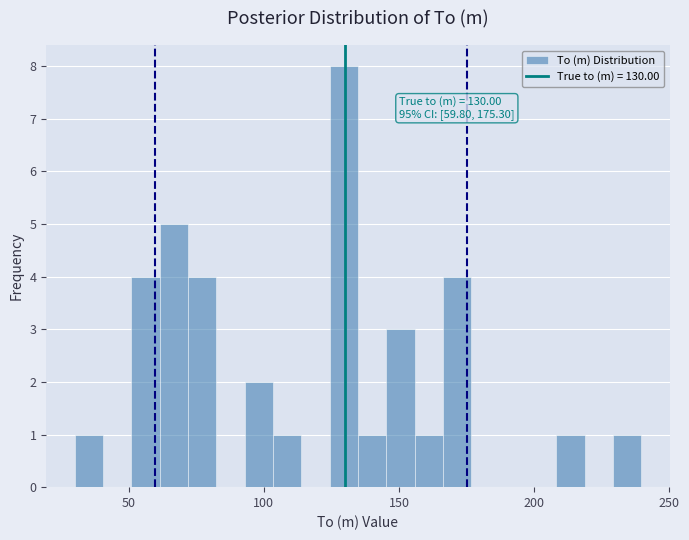

Read against the x-axis, roughly where is the centre of the tallest bar?

130